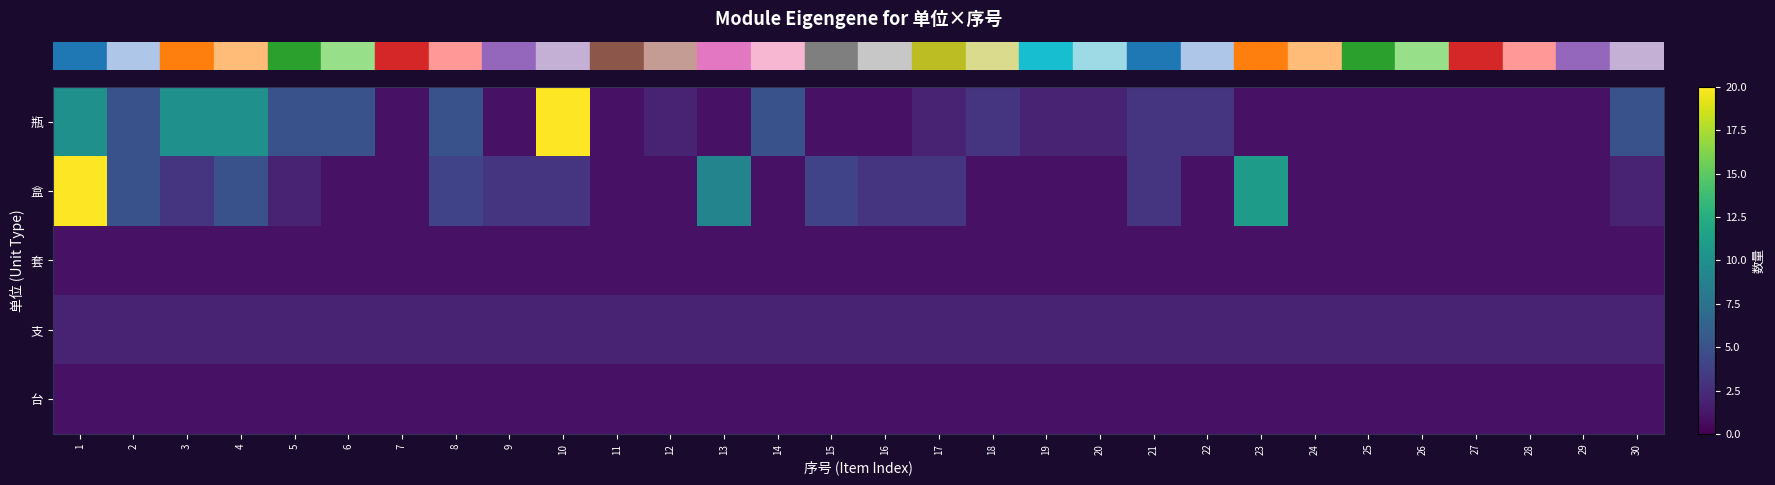

What is the difference between the highest and lowest values at 28?

1